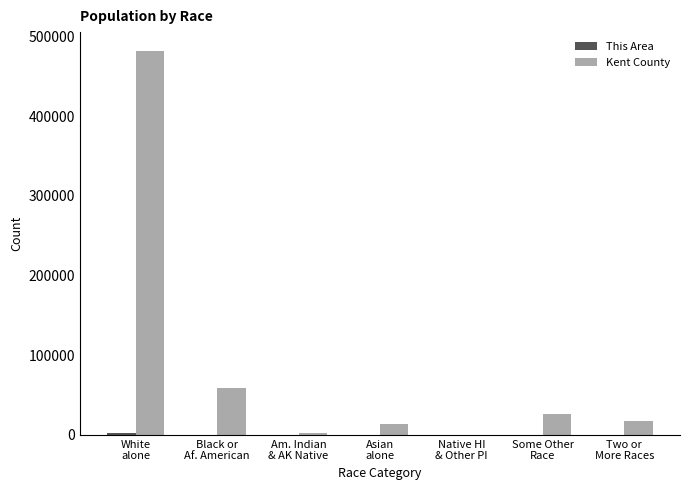

What is the sum of all Kent County values?

602622